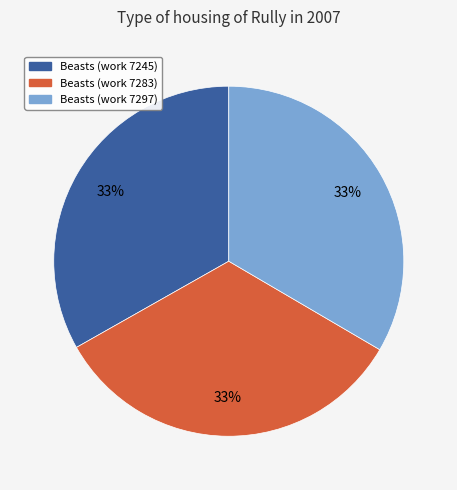

True or false: Beasts (work 7297) accounts for 46% of the total.

False